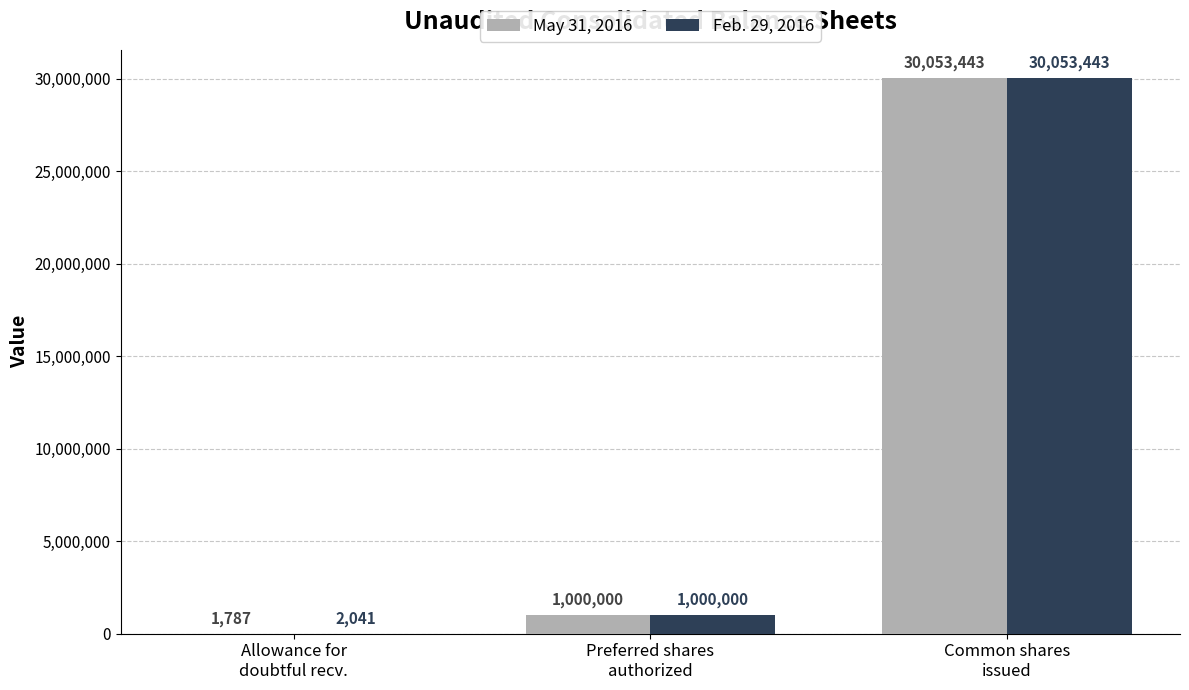

What is the sum of all May 31, 2016 values?

31055230